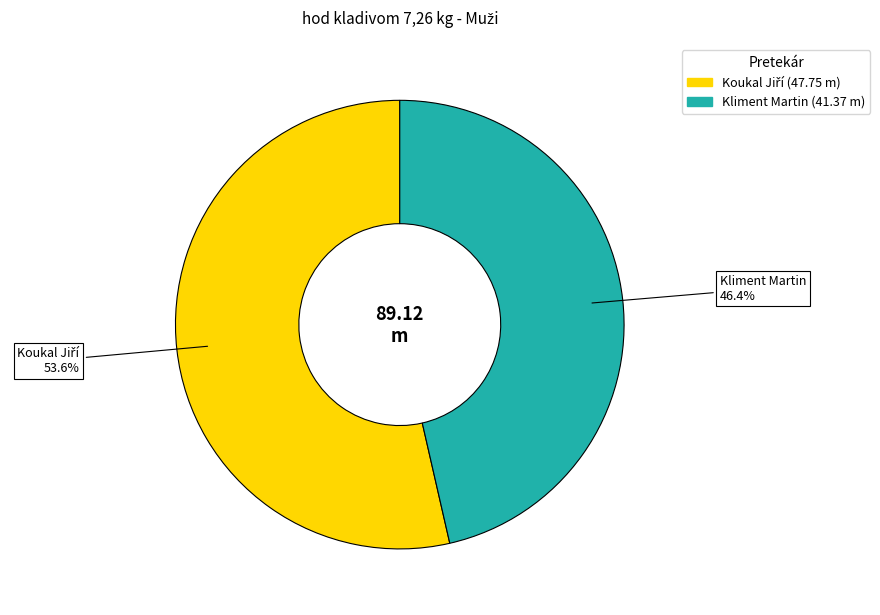

Does Kliment Martin account for over 50% of the chart?

No